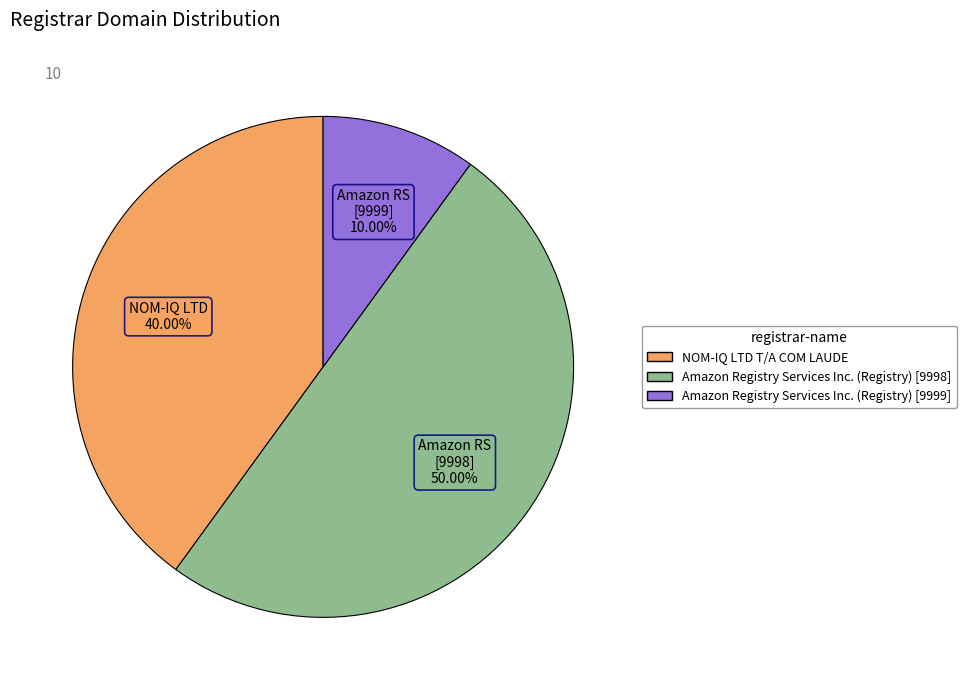

To the nearest percent, what percentage of the pie is Amazon Registry Services Inc. (Registry) [9999]?

10%